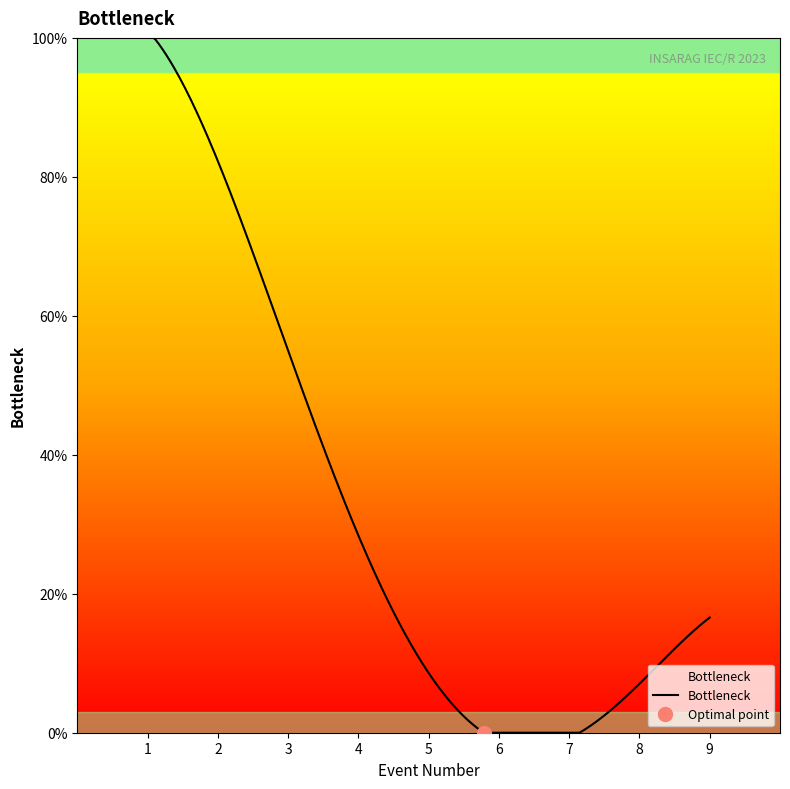

What is the maximum value shown in the chart?

100